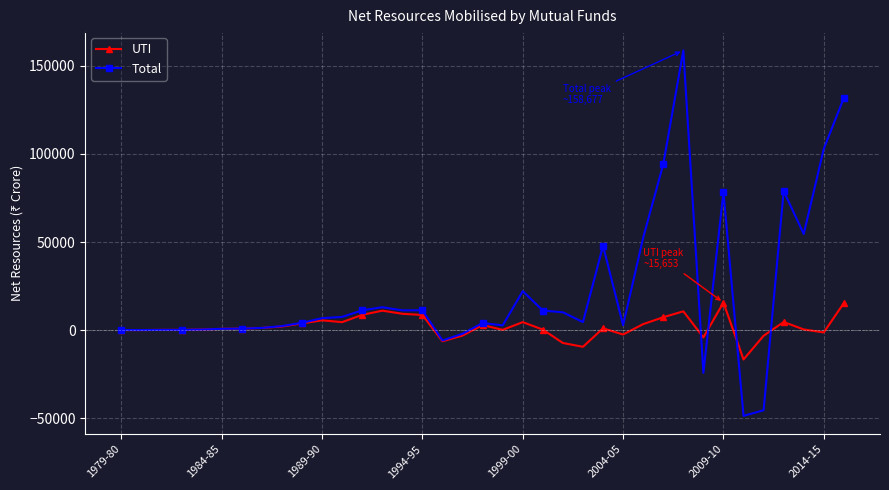

How many values in the UTI series exceed 891?

19